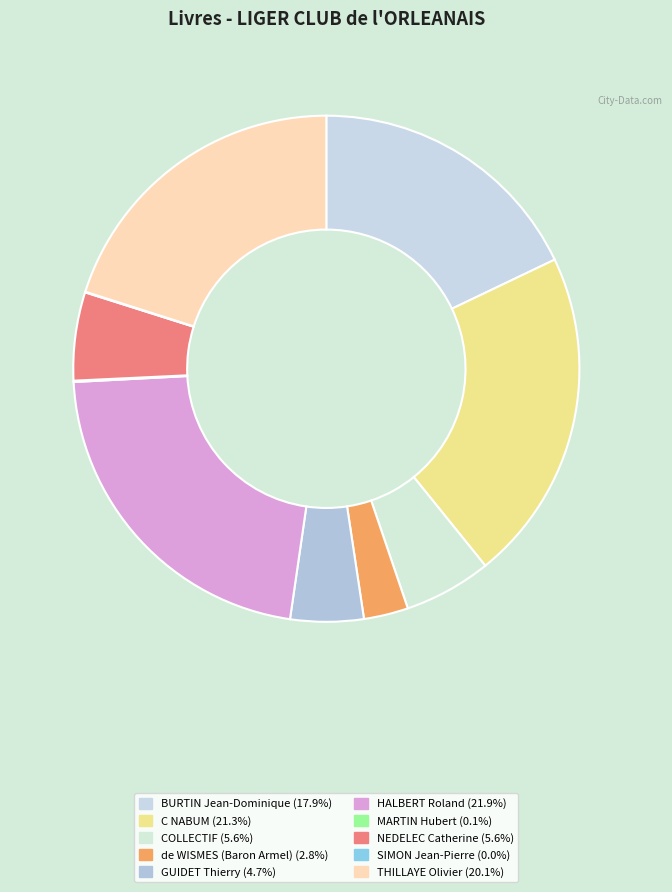

True or false: SIMON Jean-Pierre accounts for 12% of the total.

False